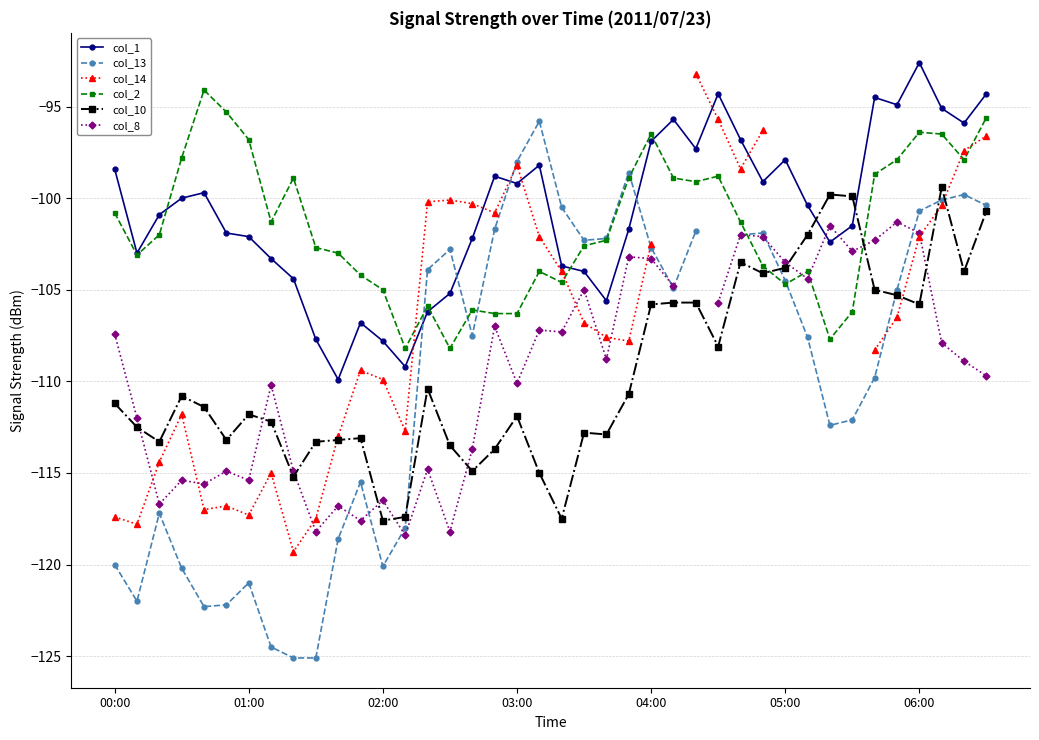

How many intersections are there between col_13 and col_2?

6